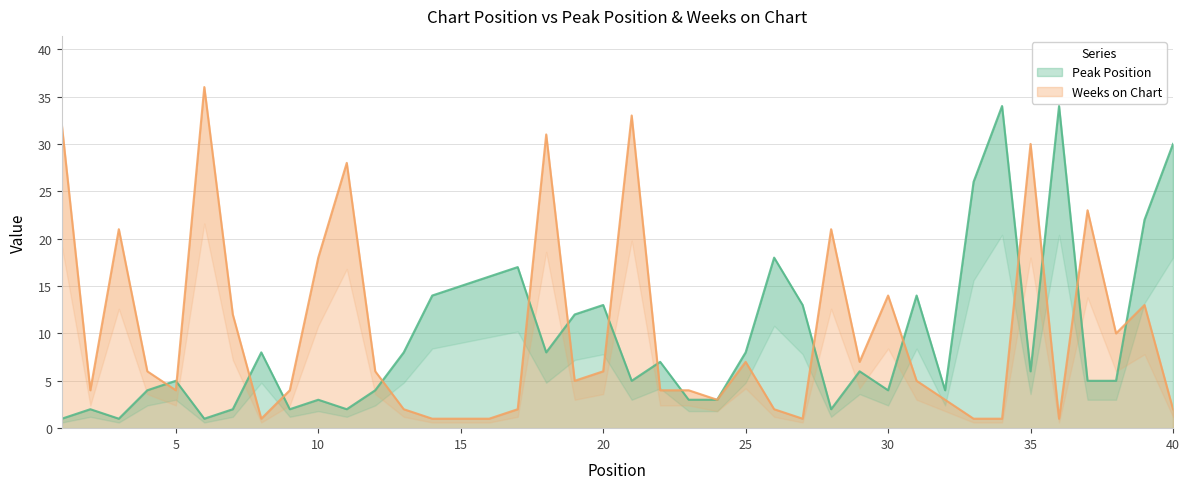

What is the difference between the maximum and minimum values in the Weeks on Chart series?

35